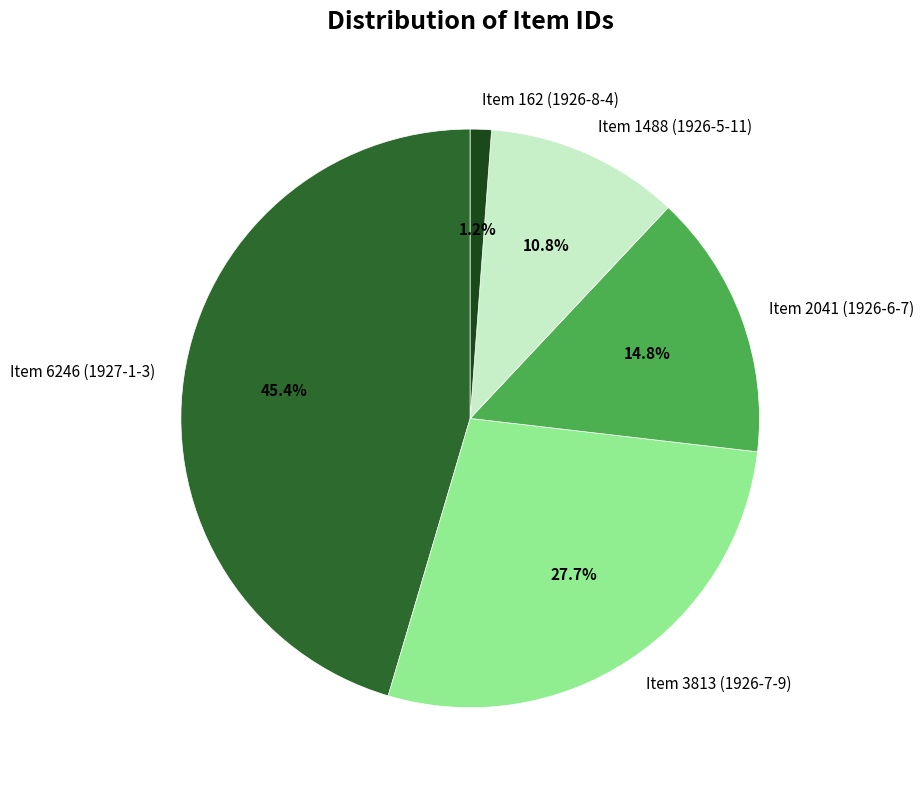

To the nearest percent, what portion does Item 6246 (1927-1-3) represent?

45%